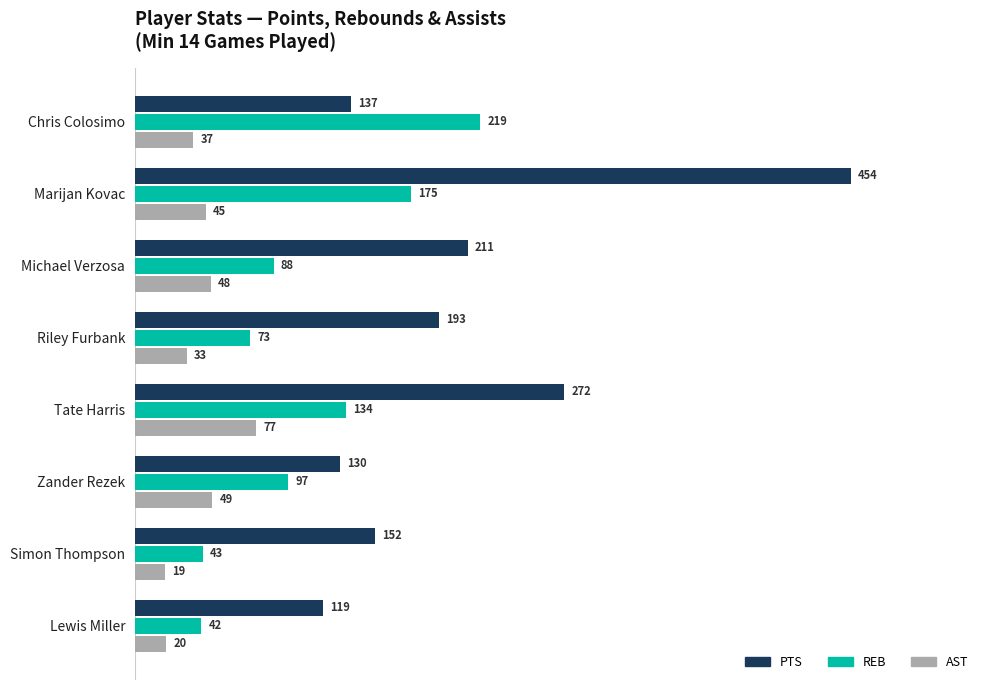

How many data points does each series have?

8